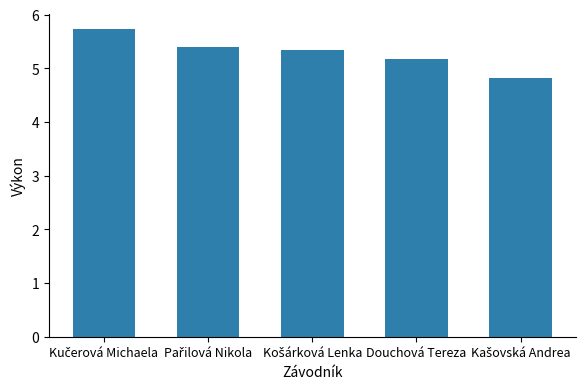

Count the values in the range 5 to 6.

4